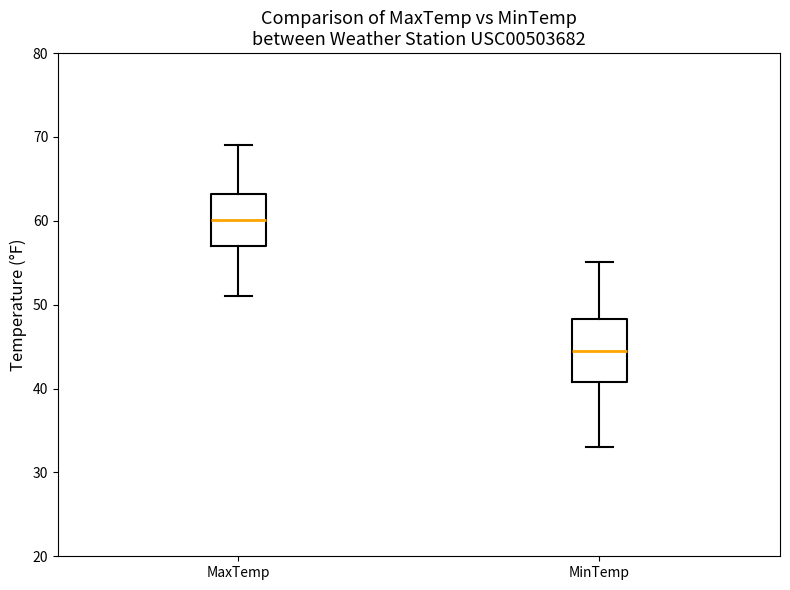

Reading left to right, read every box against the y-axis: the position of its median line, the range the box covers, and the ends of its whiskers. The values are not printed on the chart, so give them approximately, as read against the axis.

MaxTemp: median 60, box 57 to 63, whiskers 51 to 69
MinTemp: median 45, box 41 to 48, whiskers 33 to 55